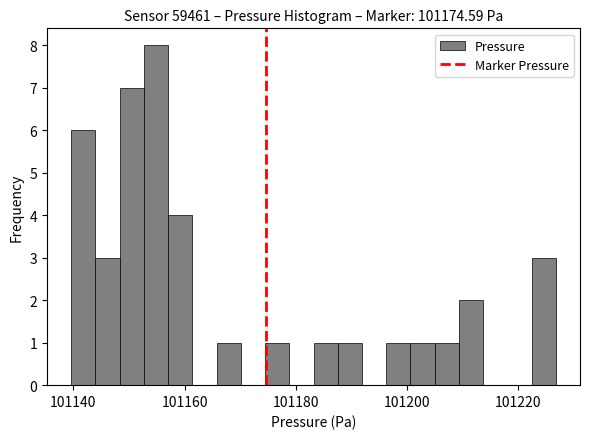

Read against the x-axis, roughly where is the centre of the tallest bar?

101154